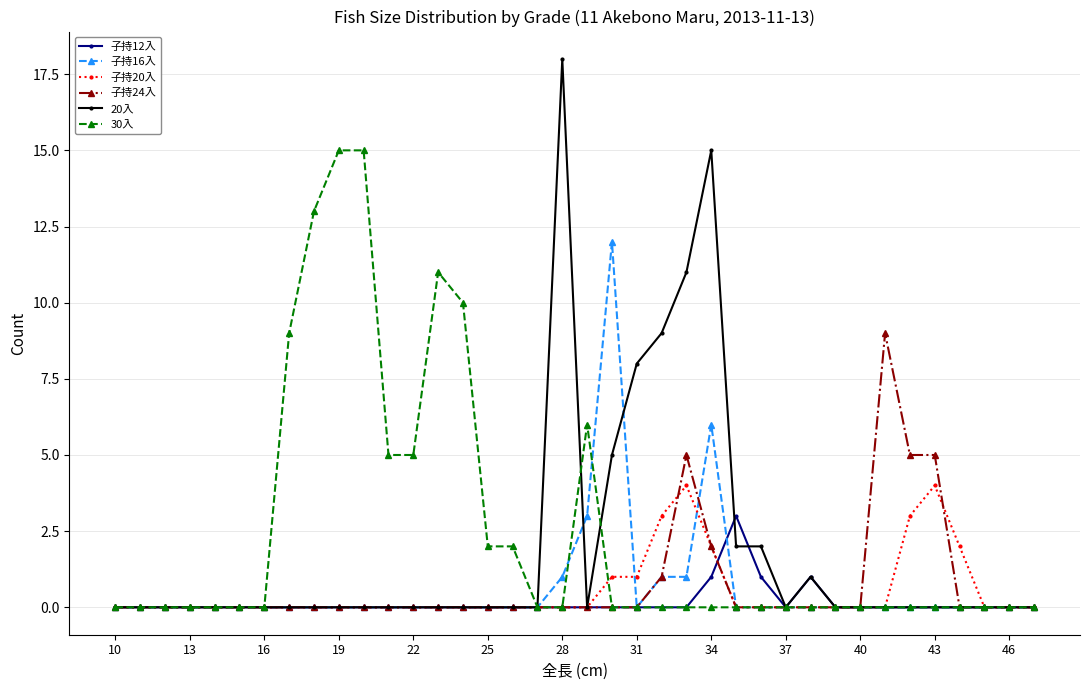

True or false: 20入 has more than 1 points higher than both neighbors.

True